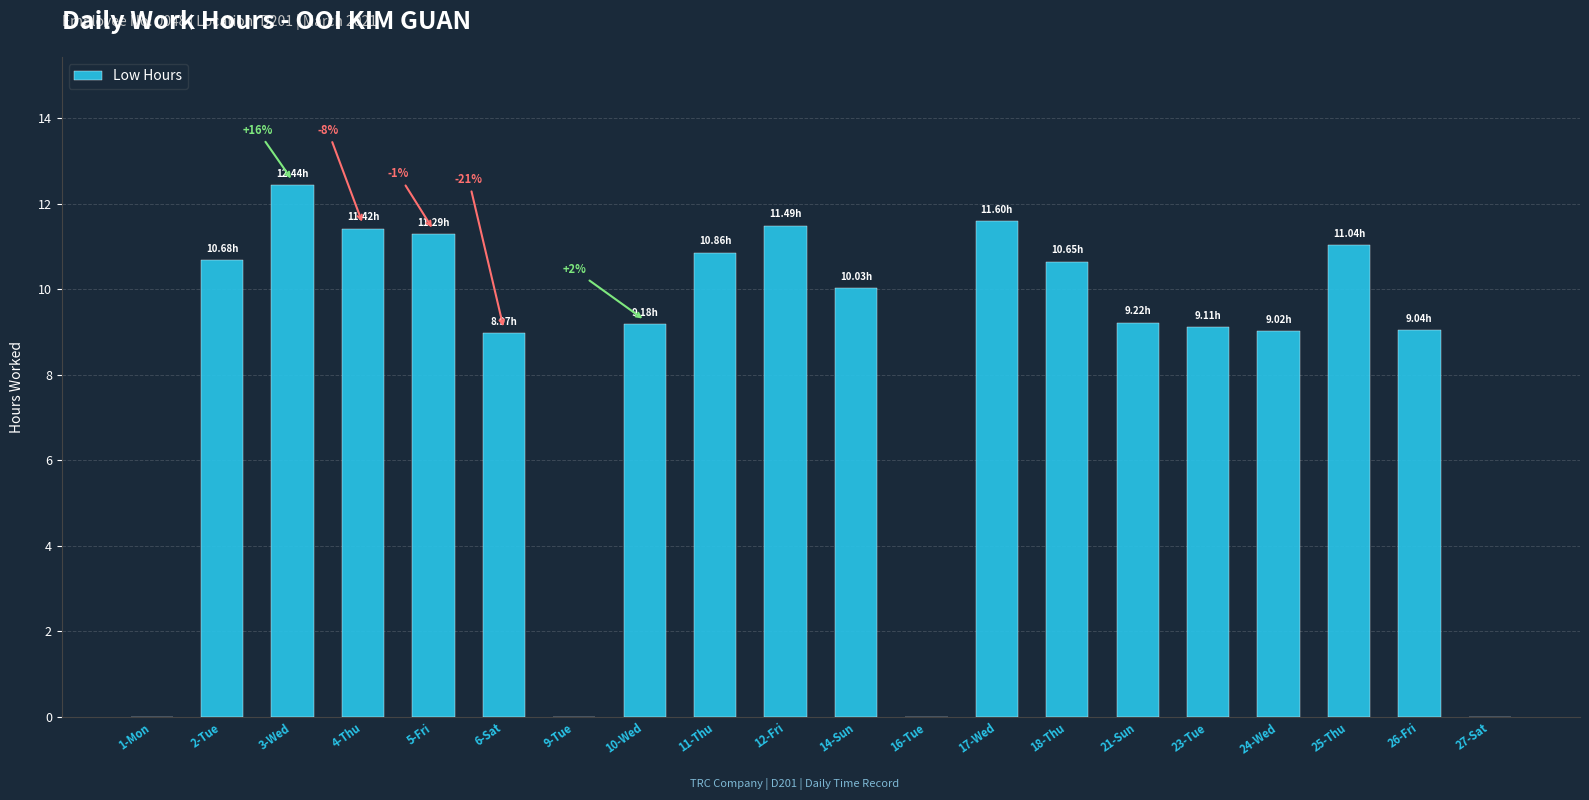

At which label does the data first exceed 10?

2-Tue